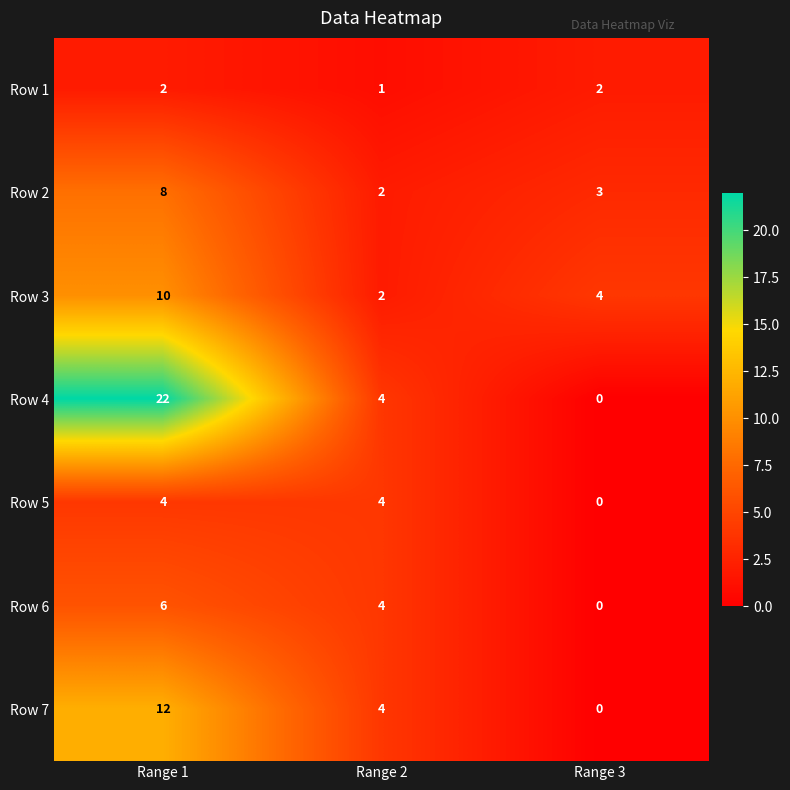

At which label is Row 1 closest to 1?

Range 2